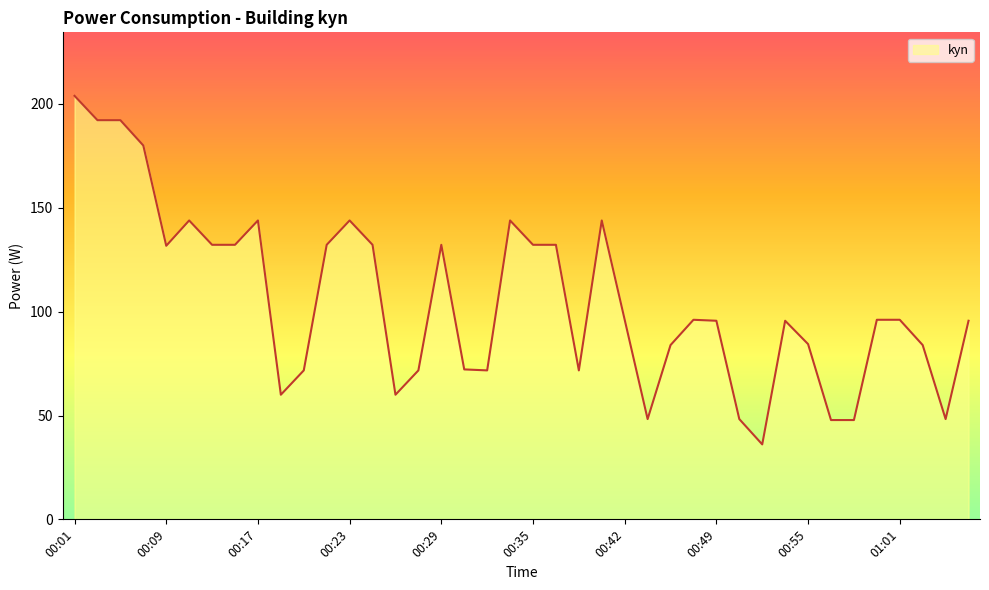

How many values exceed 96?

21